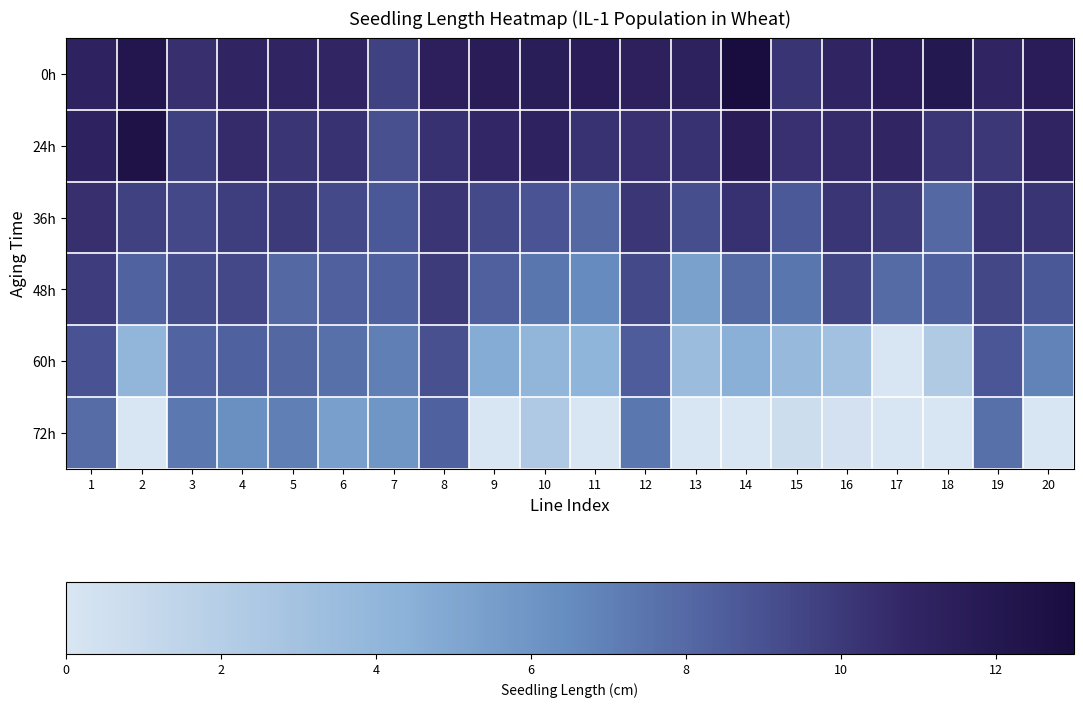

Reading left to right, extract all data points from this chart.

0h: 1=11.1	2=12.2	3=10.4	4=10.9	5=11.0	6=10.9	7=9.7	8=11.3	9=11.7	10=11.5	11=11.6	12=11.3	13=11.2	14=13.1	15=10.2	16=11.0	17=11.6	18=12.0	19=11.0	20=11.6
24h: 1=11.1	2=12.5	3=9.7	4=10.6	5=10.2	6=10.3	7=9.0	8=10.3	9=10.8	10=11.1	11=10.3	12=10.4	13=10.3	14=11.7	15=10.4	16=10.6	17=10.9	18=10.1	19=10.0	20=11.0
36h: 1=10.5	2=9.7	3=9.4	4=9.8	5=10.0	6=9.3	7=8.7	8=10.2	9=9.3	10=8.9	11=8.0	12=10.1	13=9.1	14=10.3	15=8.7	16=10.2	17=9.9	18=8.0	19=10.2	20=10.2
48h: 1=9.9	2=8.3	3=9.2	4=9.4	5=8.0	6=8.4	7=8.3	8=9.9	9=8.4	10=7.4	11=6.5	12=9.3	13=5.4	14=7.9	15=7.4	16=9.5	17=7.9	18=8.3	19=9.4	20=8.7
60h: 1=8.9	2=4.0	3=8.2	4=8.3	5=8.0	6=7.7	7=7.0	8=9.0	9=4.7	10=4.0	11=4.1	12=8.5	13=3.5	14=4.4	15=3.7	16=3.0	17=0.0	18=2.3	19=8.8	20=6.9
72h: 1=7.9	2=0.0	3=7.4	4=6.3	5=7.0	6=5.4	7=5.9	8=8.3	9=0.0	10=2.4	11=0.0	12=7.4	13=0.0	14=0.0	15=0.7	16=0.3	17=0.0	18=0.0	19=7.7	20=0.0